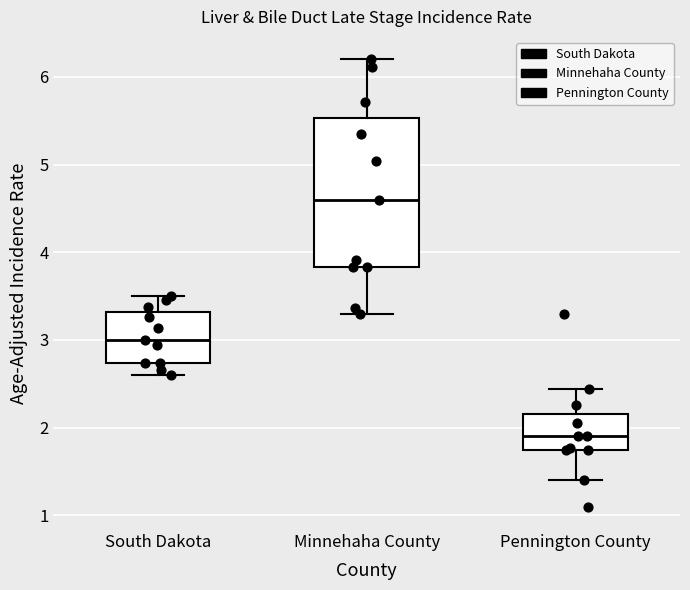

Which box is the tallest, from its lower edge to its upper edge?

Minnehaha County